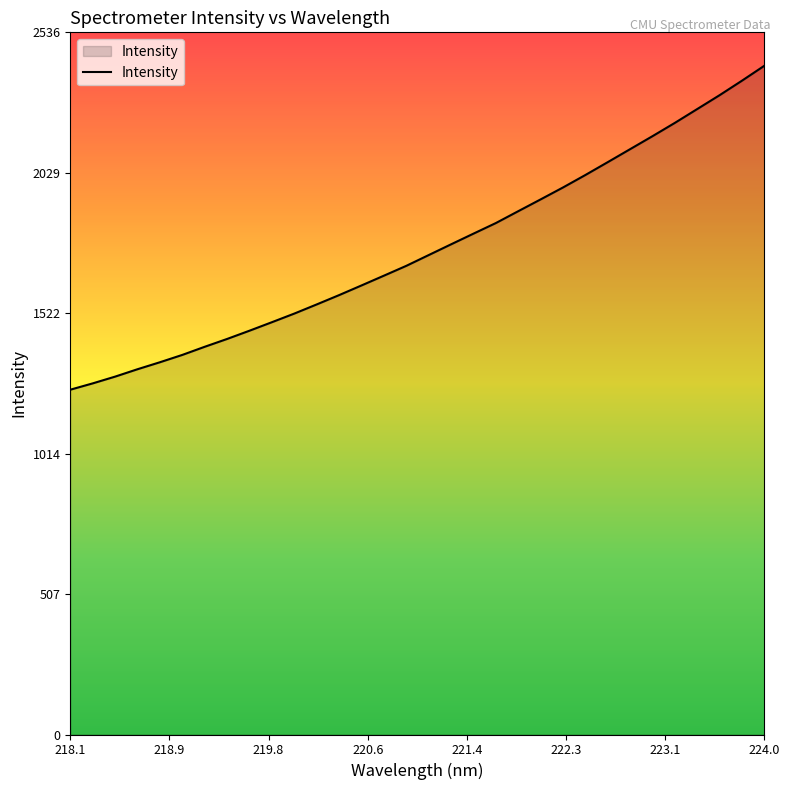

Does the chart display data point markers on the line(s)?

No